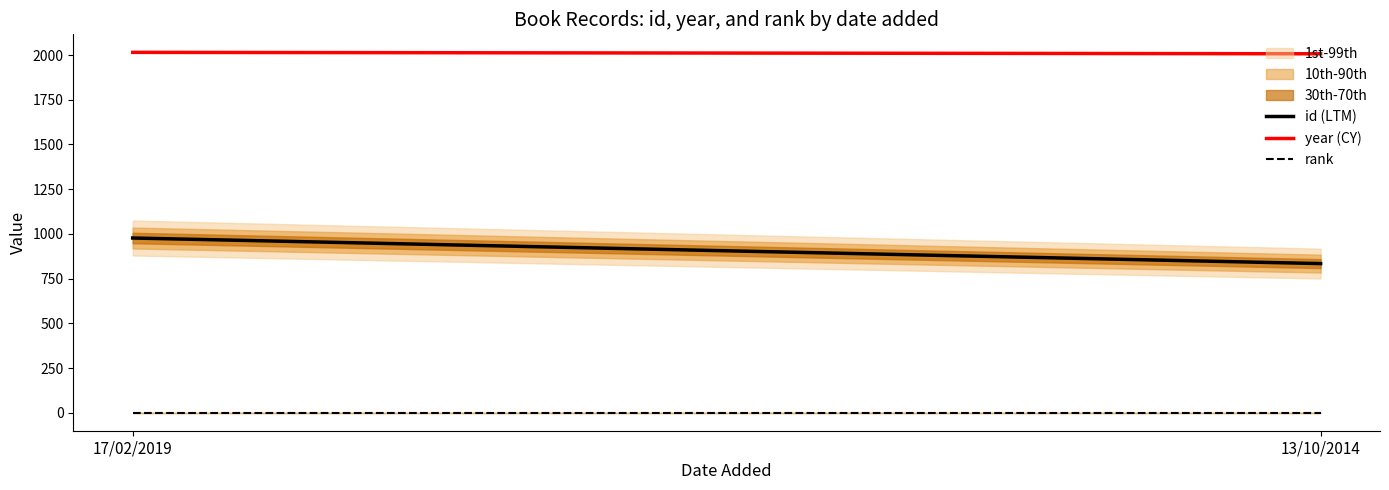

What is the sum of all rank values?

2